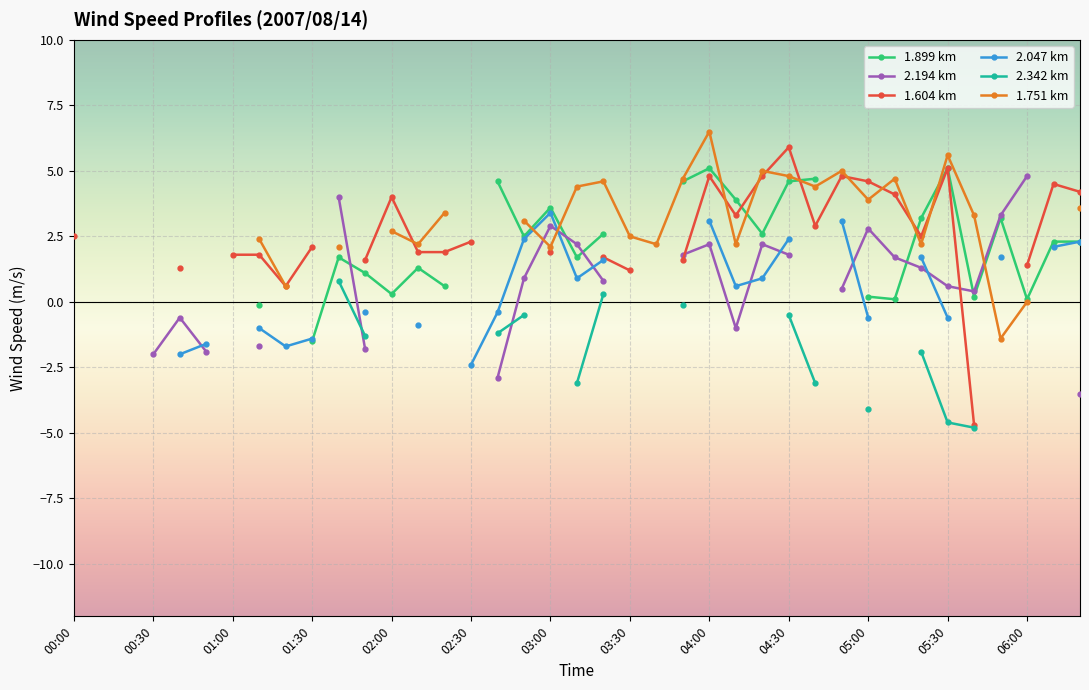

Is the value of 1.751 km at 04:30 greater than the value of 1.604 km at 37?

No